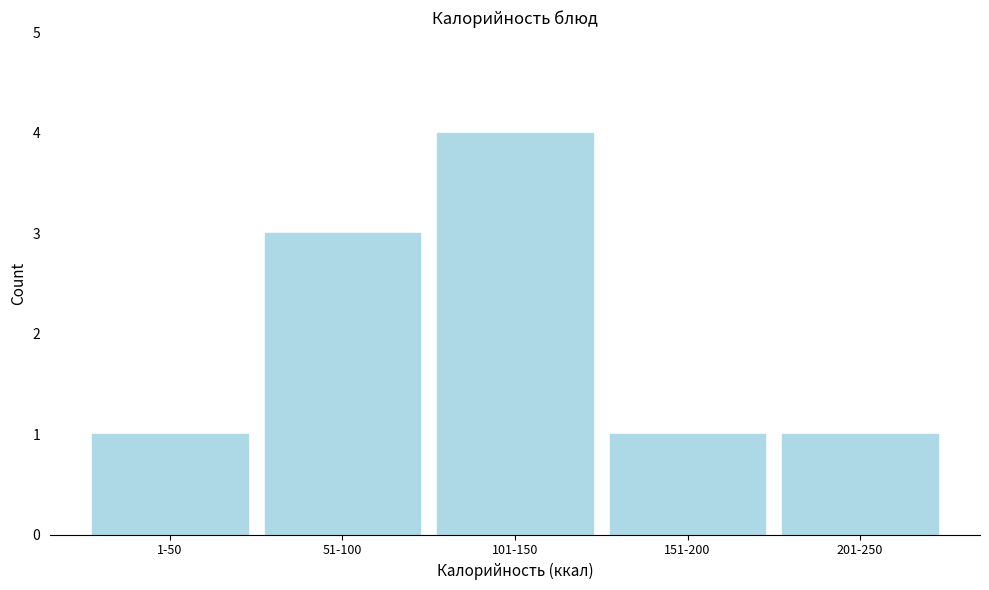

Reading left to right, extract all data points from this chart.

1	3	4	1	1